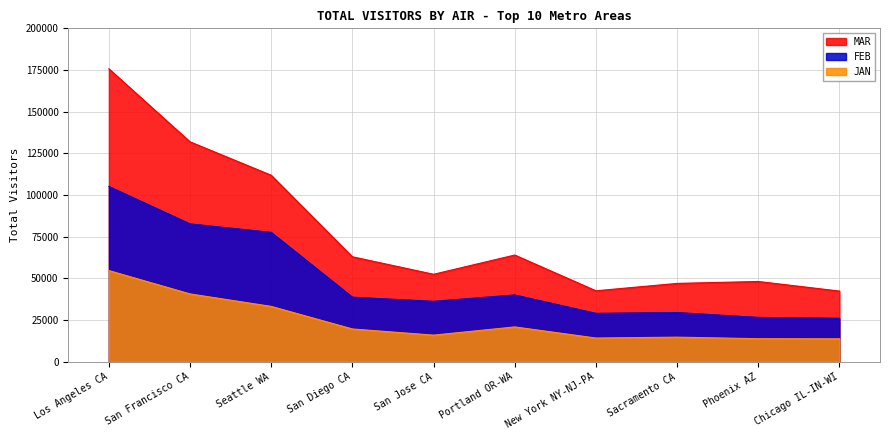

What is the total value across all series at Portland OR-WA?

124876.2